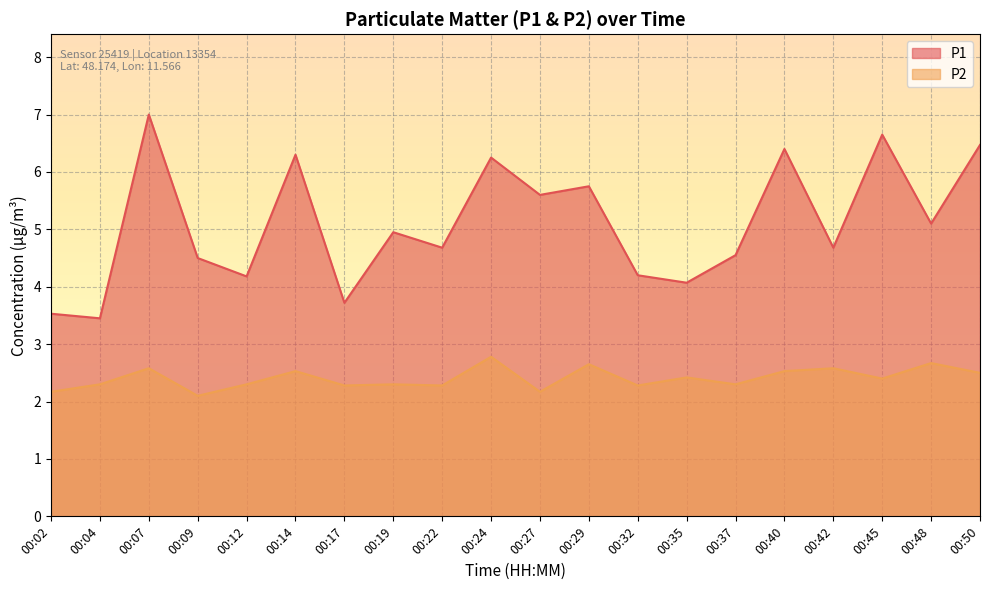

Is the value of P2 at 00:04 greater than the value of P1 at 00:07?

No